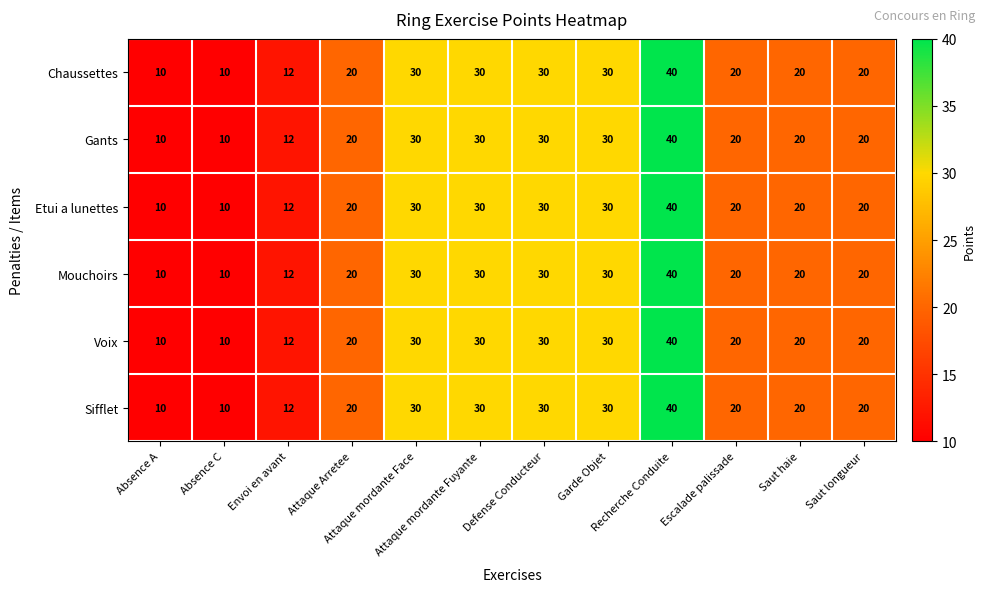

What is the difference between the second highest and minimum values in the Chaussettes series?

20